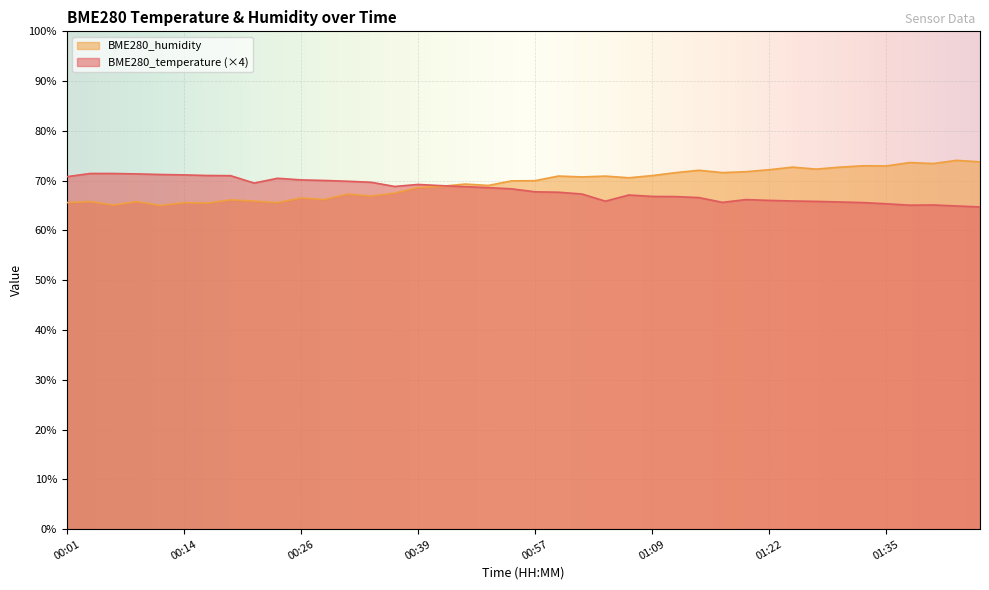

How many interior local valleys does the BME280_humidity series have?

13